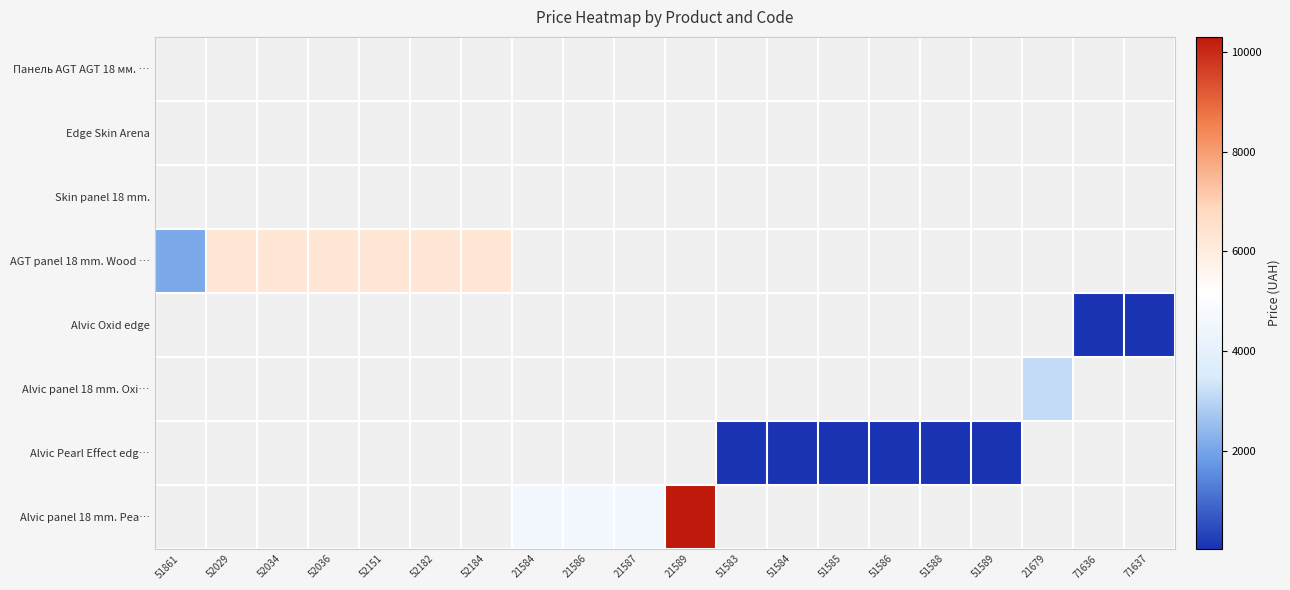

Which has a higher value, 51861 or 52182?

52182